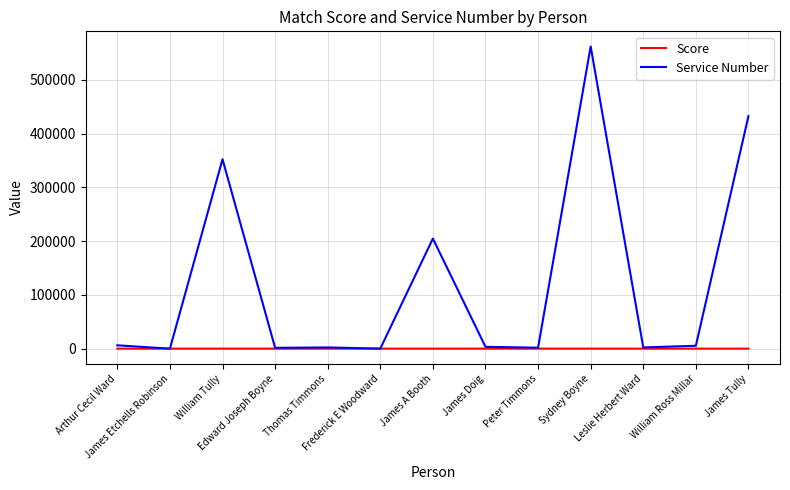

What position from the right is William Ross Millar?

2